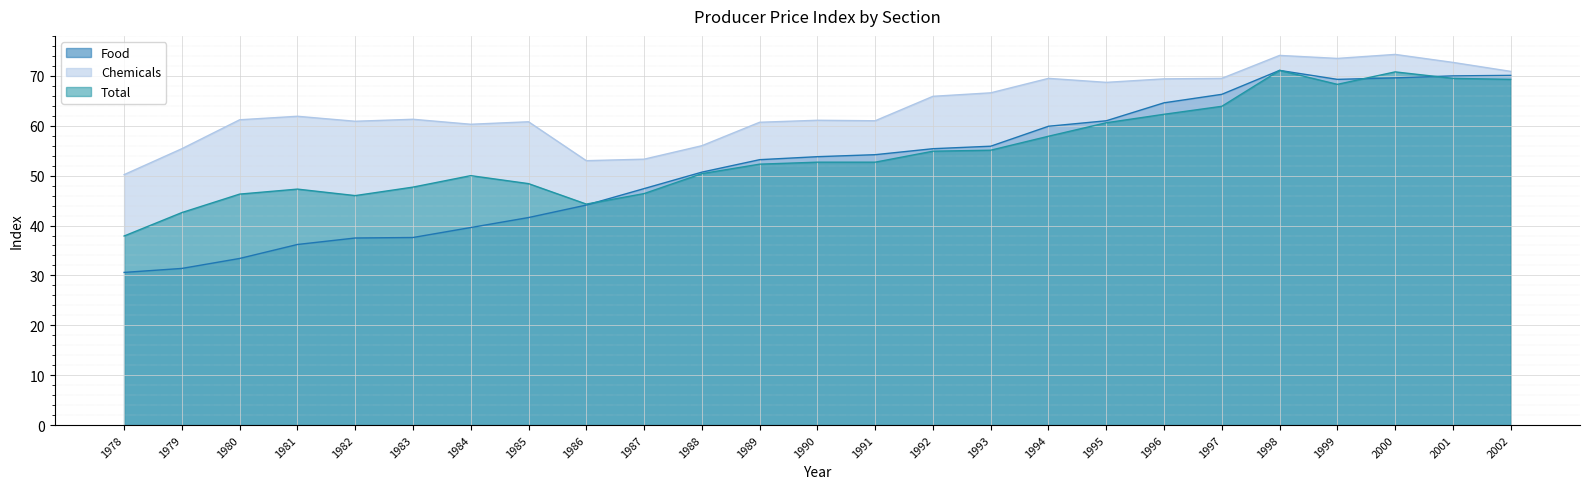

In Total, how many points are higher than both neighbors (excluding endpoints)?

4